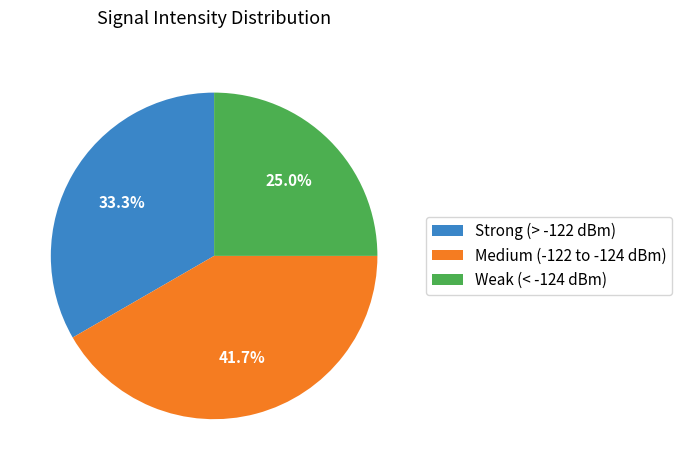

Which category has the biggest portion of the pie?

Medium (-122 to -124 dBm)